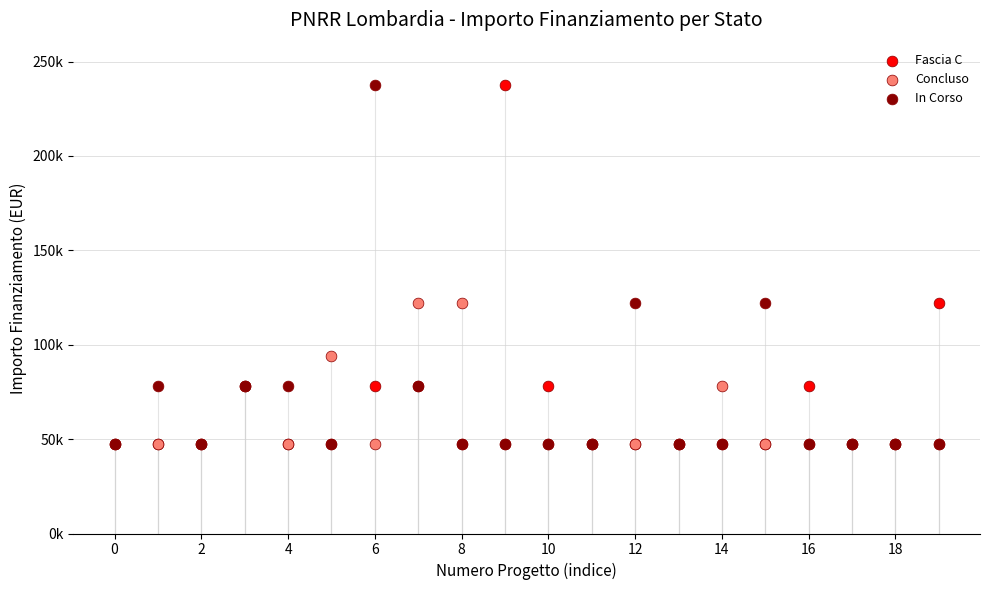

Which series contains the lowest Y value?

Fascia C